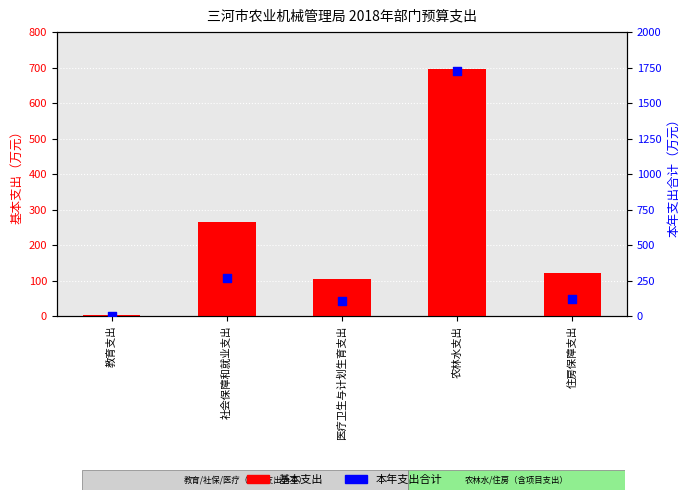

Is the value of 基本支出 at 教育支出 greater than the value of 本年支出合计 at 住房保障支出?

No